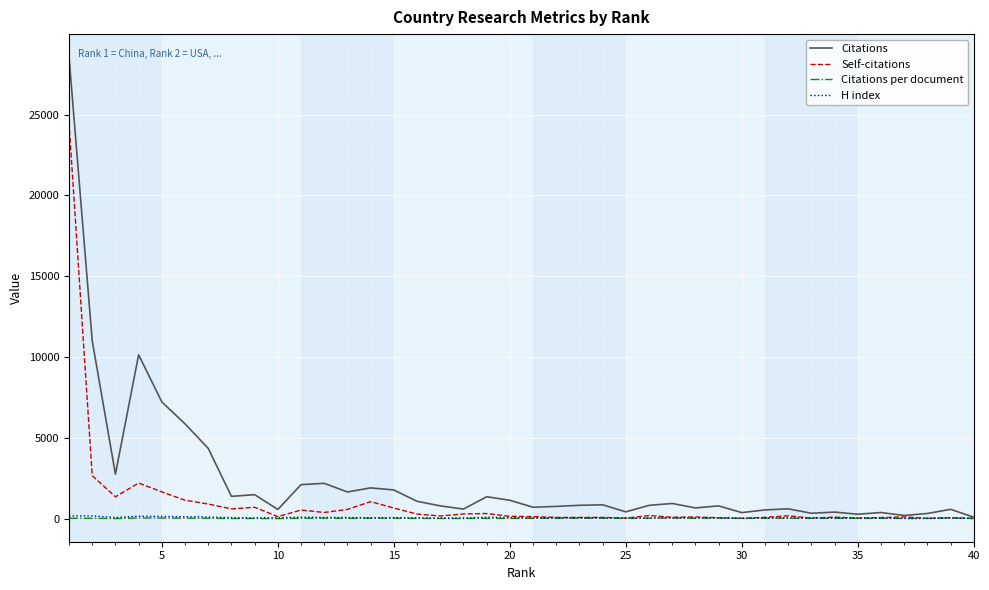

Which series has the largest total across all categories?

Citations